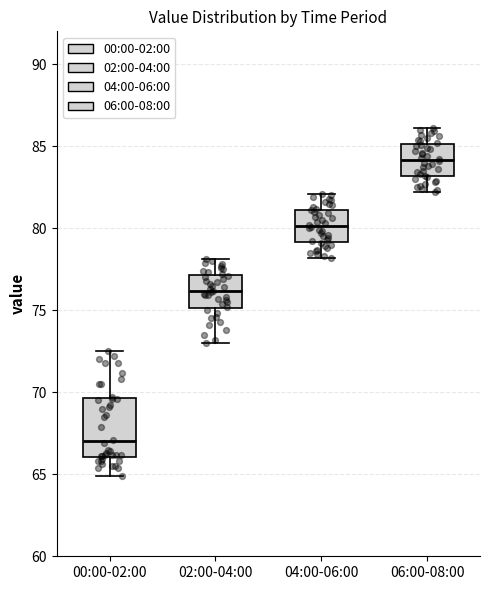

Which box has the lowest median line?

00:00-02:00